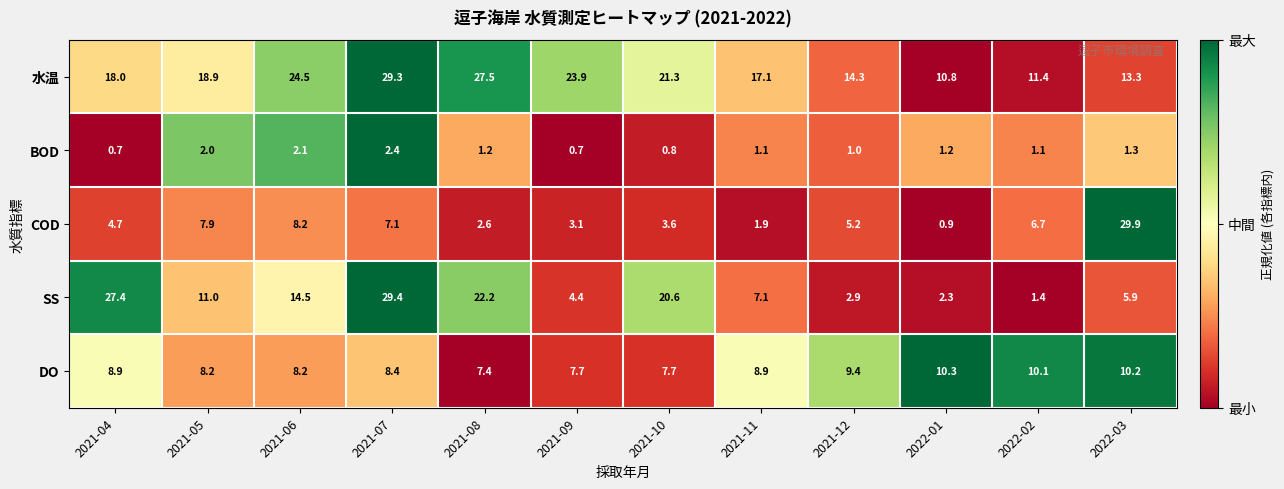

Which series has the largest total across all categories?

水温